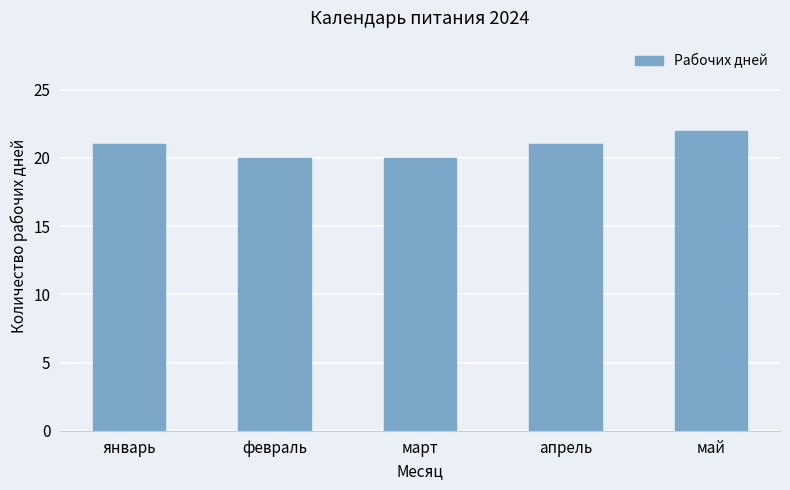

What is the smallest value displayed?

20